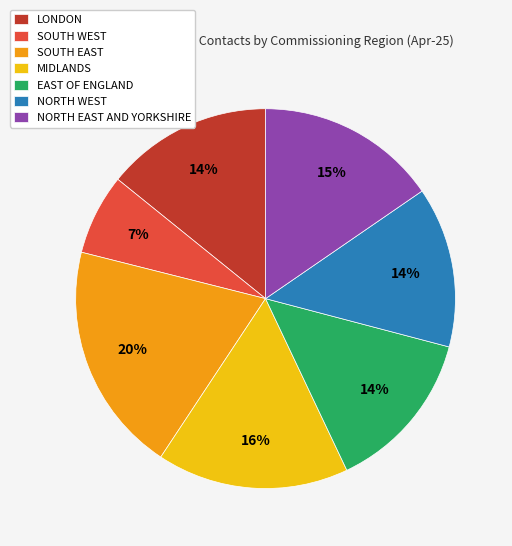

To the nearest percent, what percentage of the pie is MIDLANDS?

16%